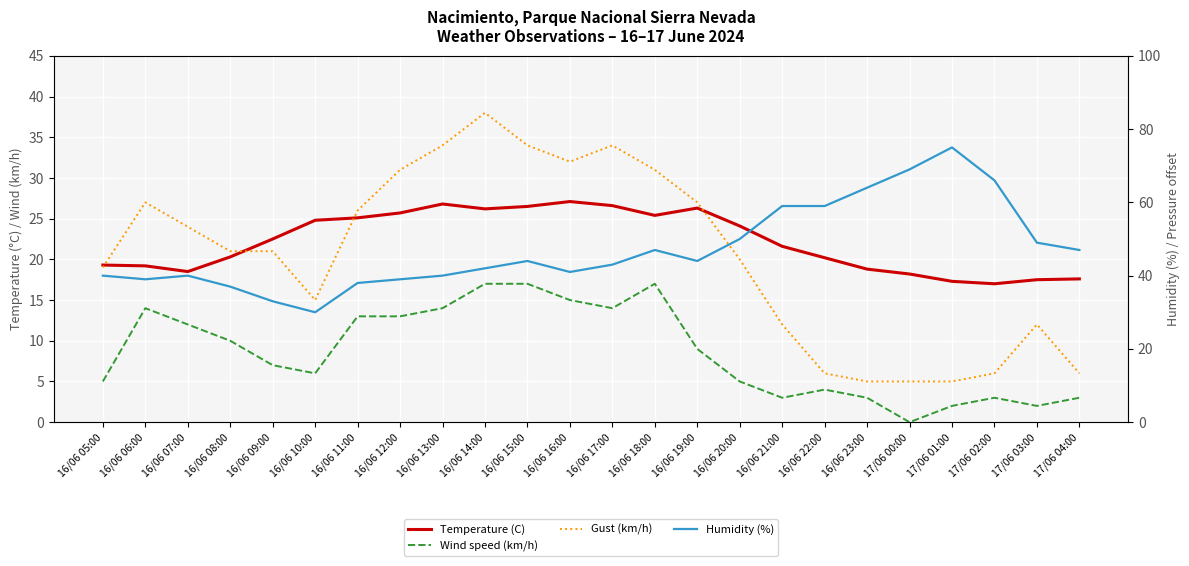

What is the value of the Gust (km/h) point at the 12th from the left?

32.0